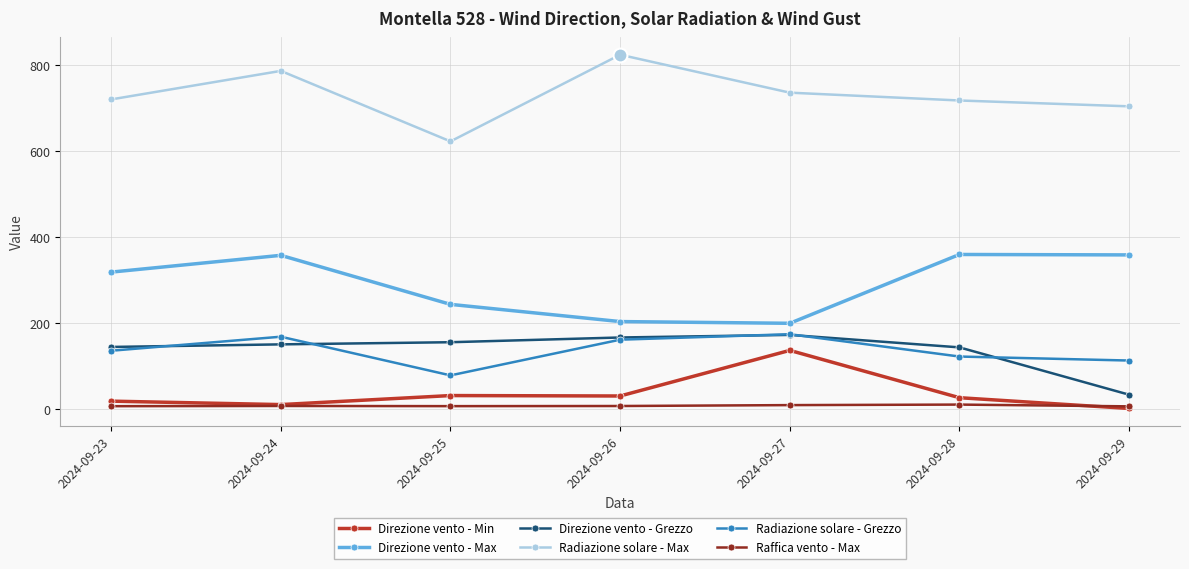

Is this an area chart (filled region under the line)?

No